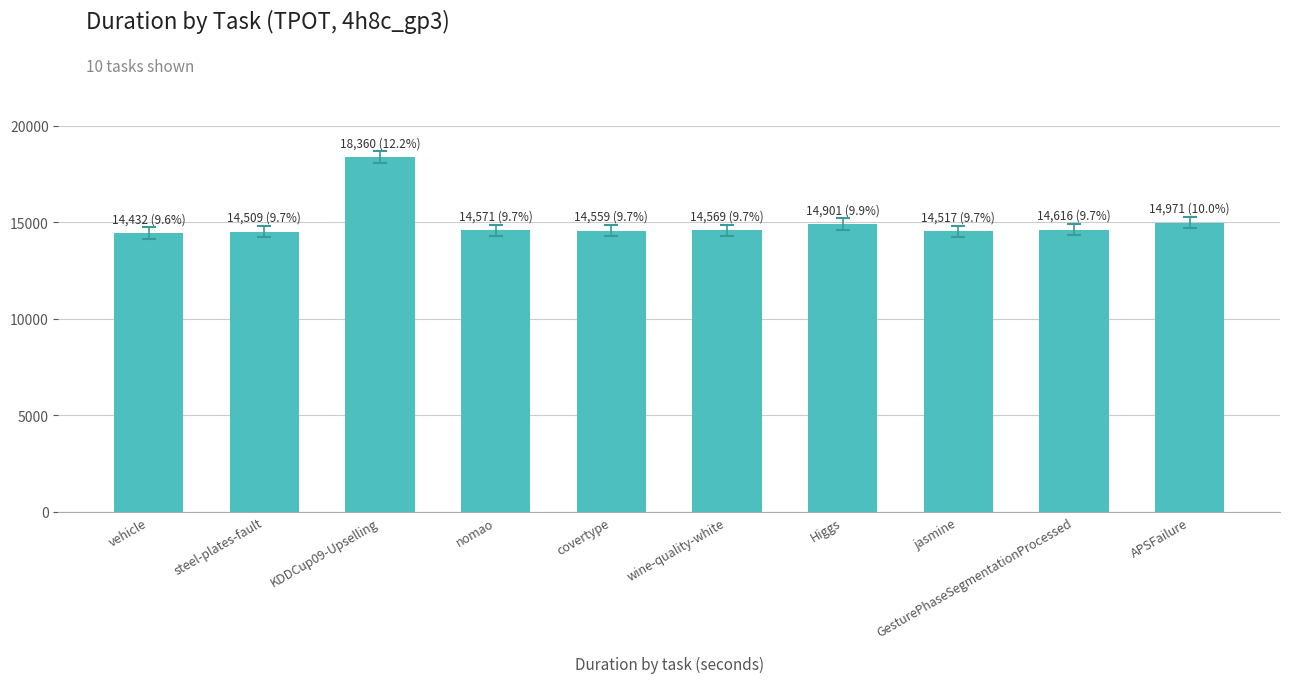

The chart shows a value of 19089.2 at nomao. True or false?

False